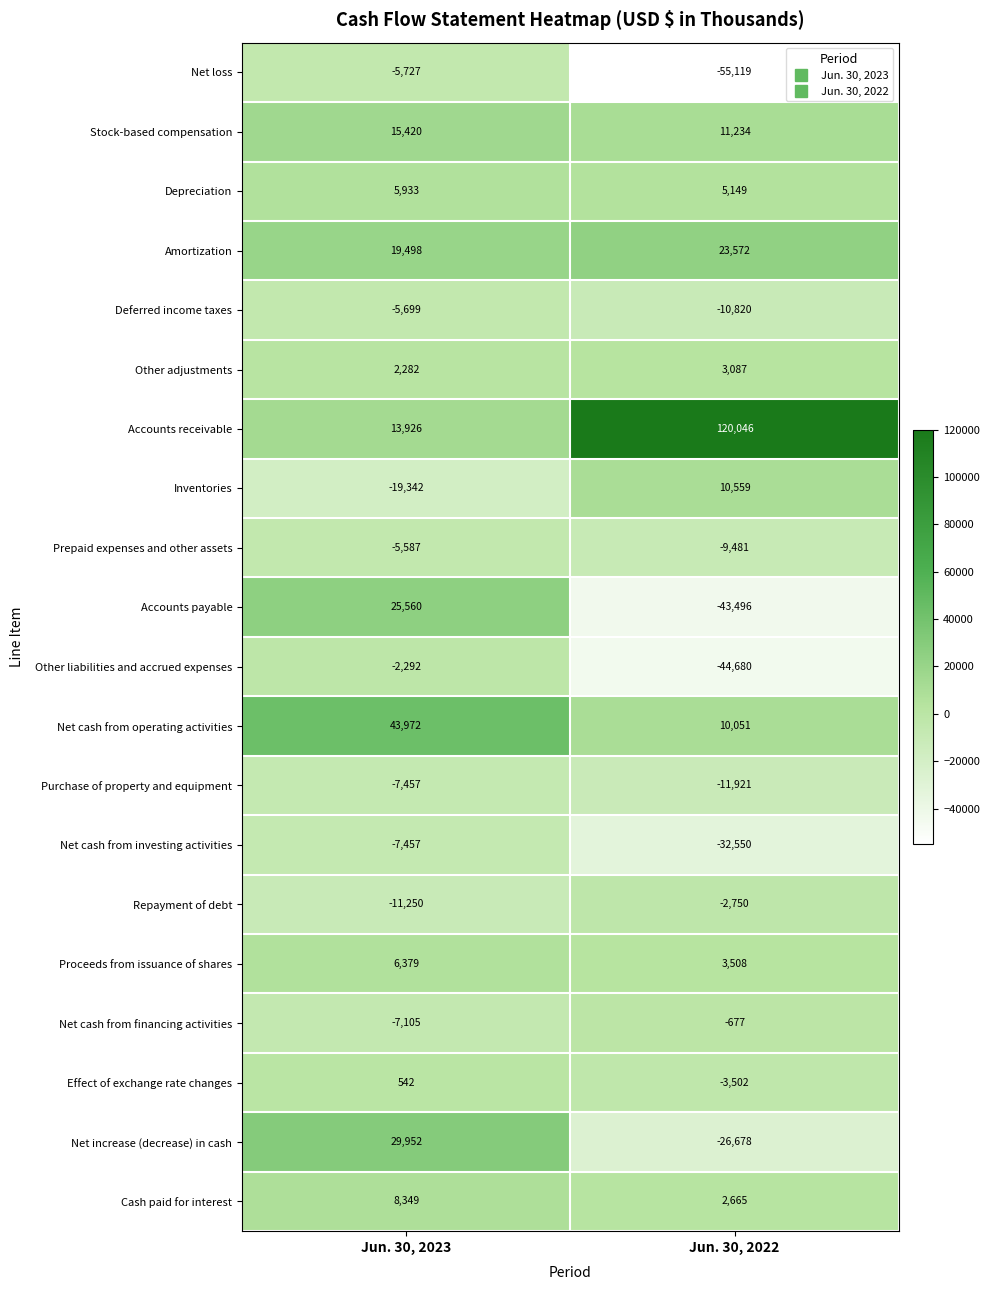

Rank the categories by Net cash from financing activities value from lowest to highest.

Jun. 30, 2023, Jun. 30, 2022